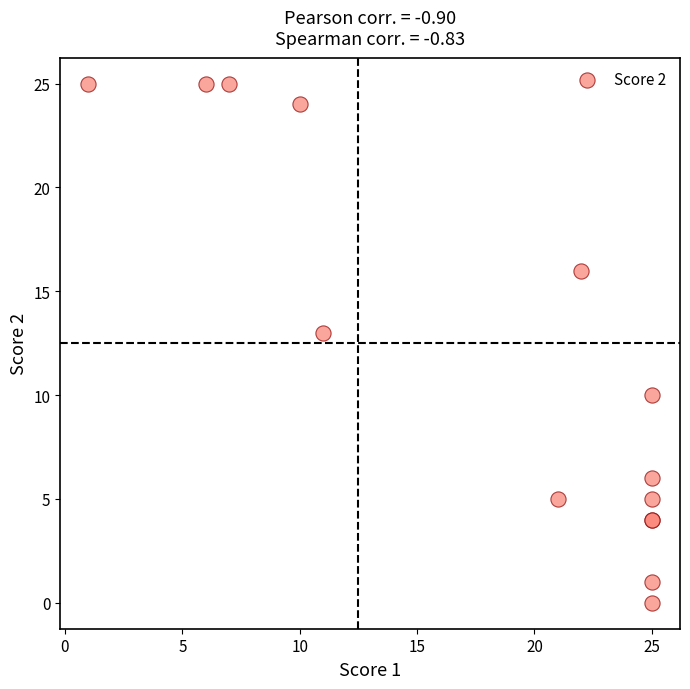

What Y value in the scatter plot is closest to 12?

13